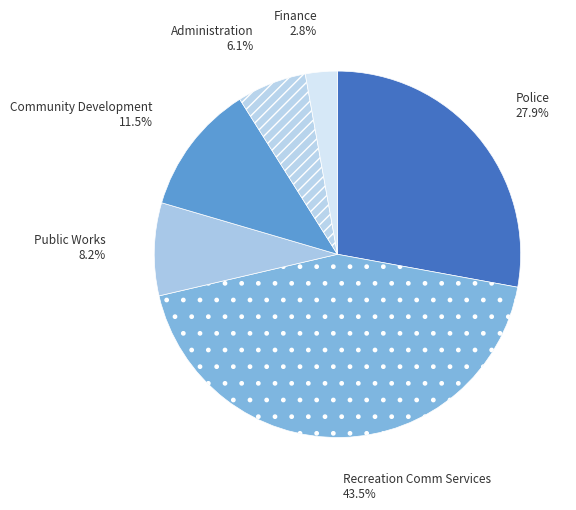

What percentage do Public Works and Police together represent?

36.1%